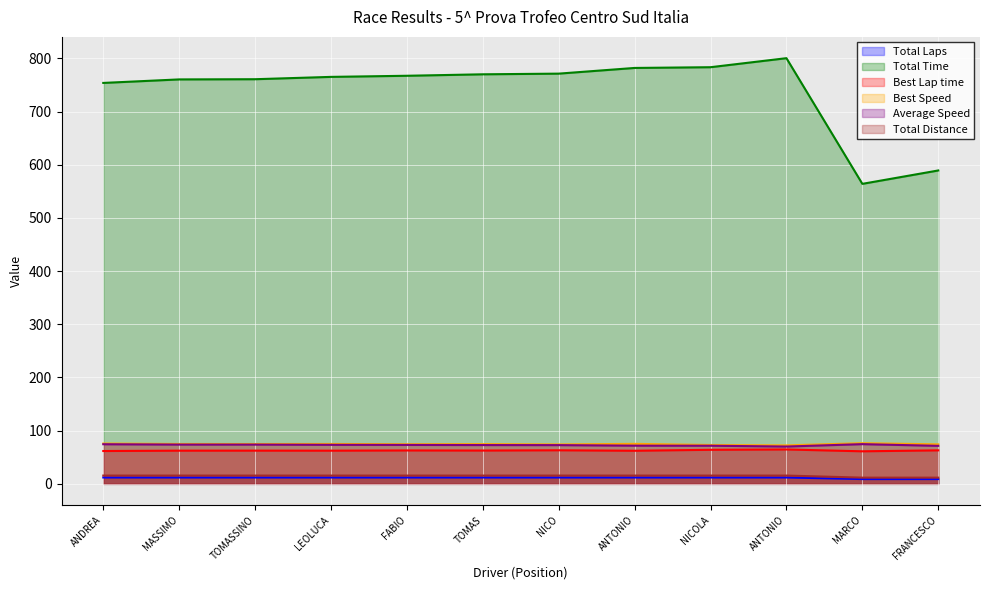

What is the difference between the maximum and minimum values in the Best Lap time series?

3.5